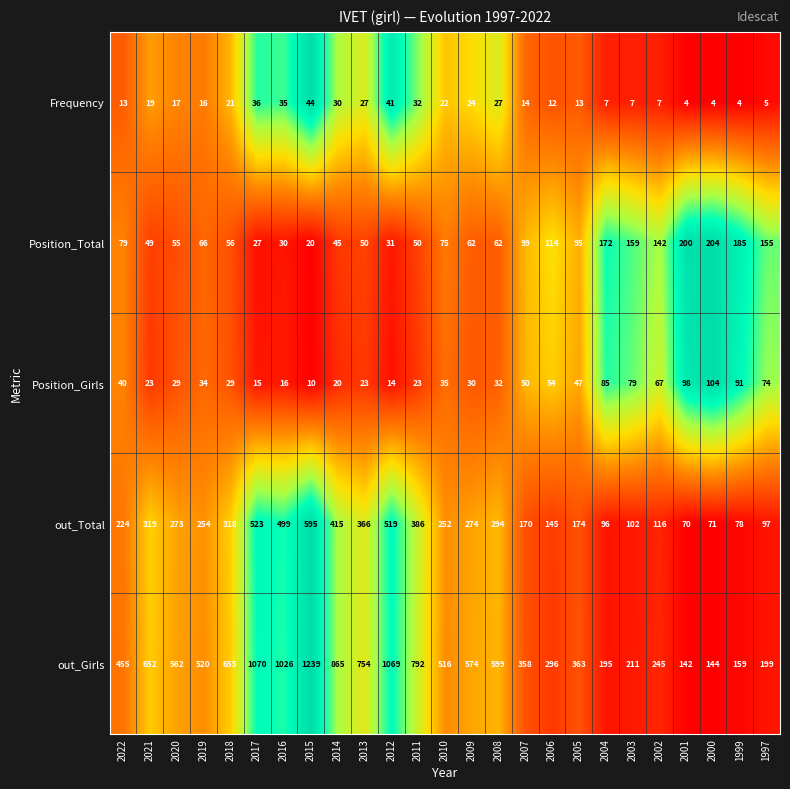

How many distinct data groups are displayed?

5